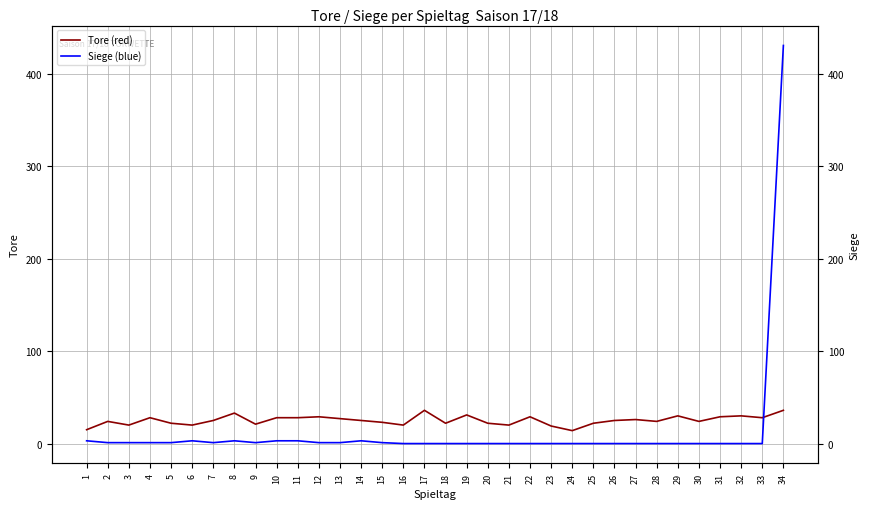

List the series in order of their peak value, lowest first.

Tore (red), Siege (blue)